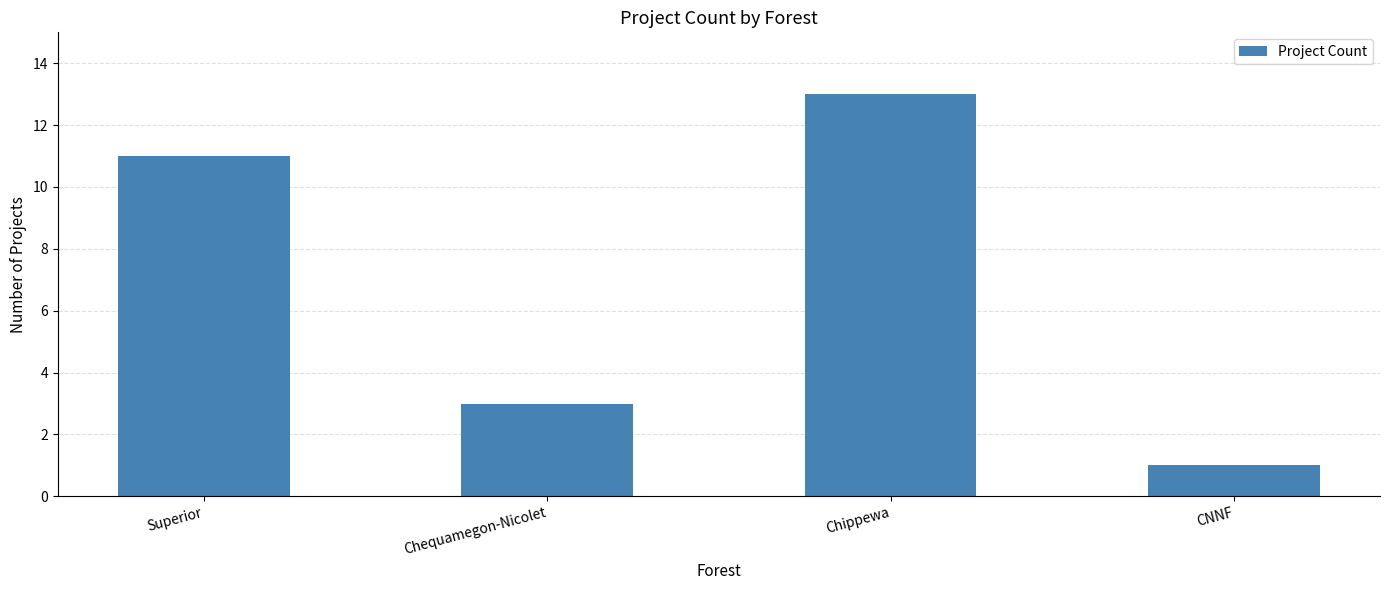

Reading left to right, transcribe all the data shown in this chart.

Superior=11	Chequamegon-Nicolet=3	Chippewa=13	CNNF=1